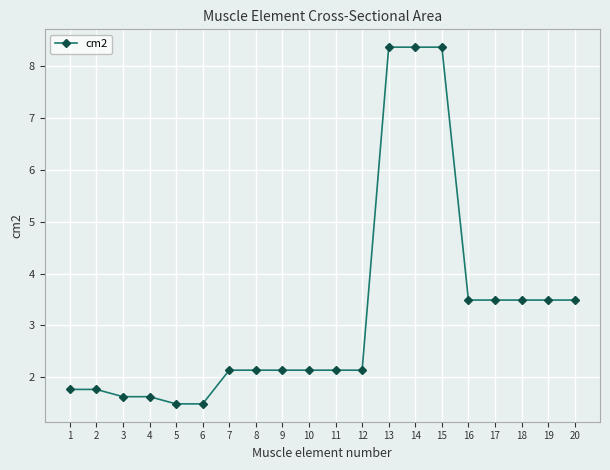

Reading left to right, extract all data points from this chart.

1=1.8	2=1.8	3=1.6	4=1.6	5=1.5	6=1.5	7=2.1	8=2.1	9=2.1	10=2.1	11=2.1	12=2.1	13=8.4	14=8.4	15=8.4	16=3.5	17=3.5	18=3.5	19=3.5	20=3.5